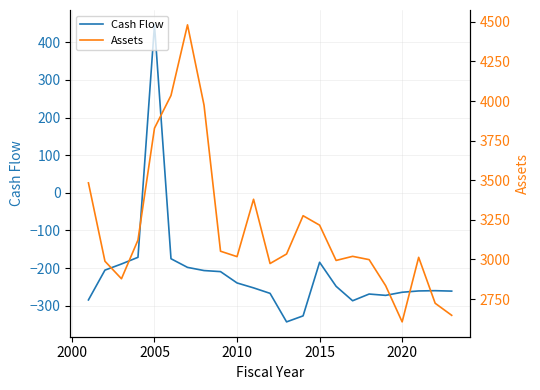

How many interior local valleys does the Cash Flow series have?

3